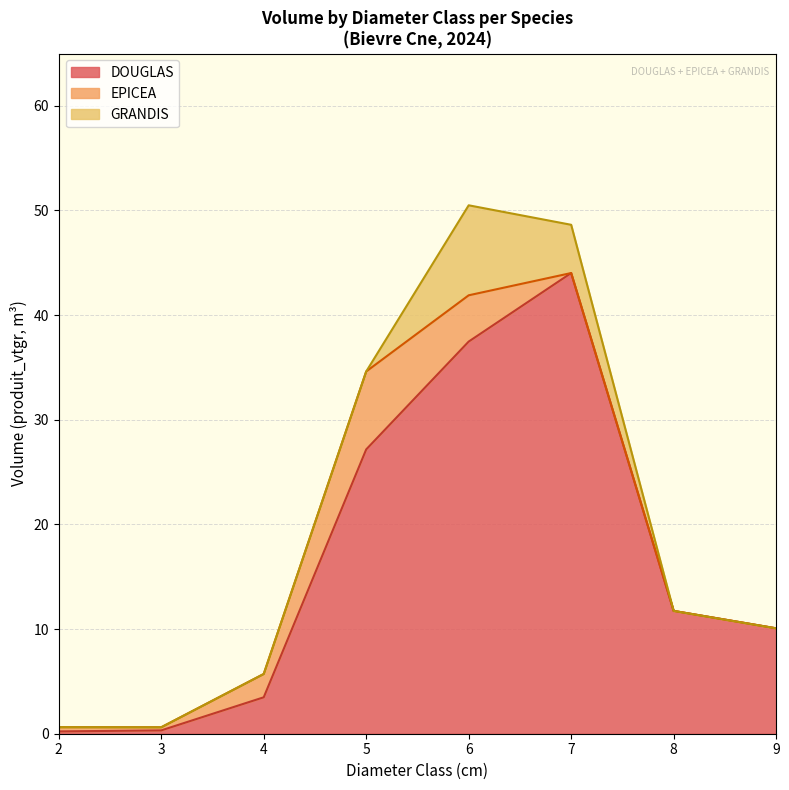

Where does the DOUGLAS series first go above 11?

5